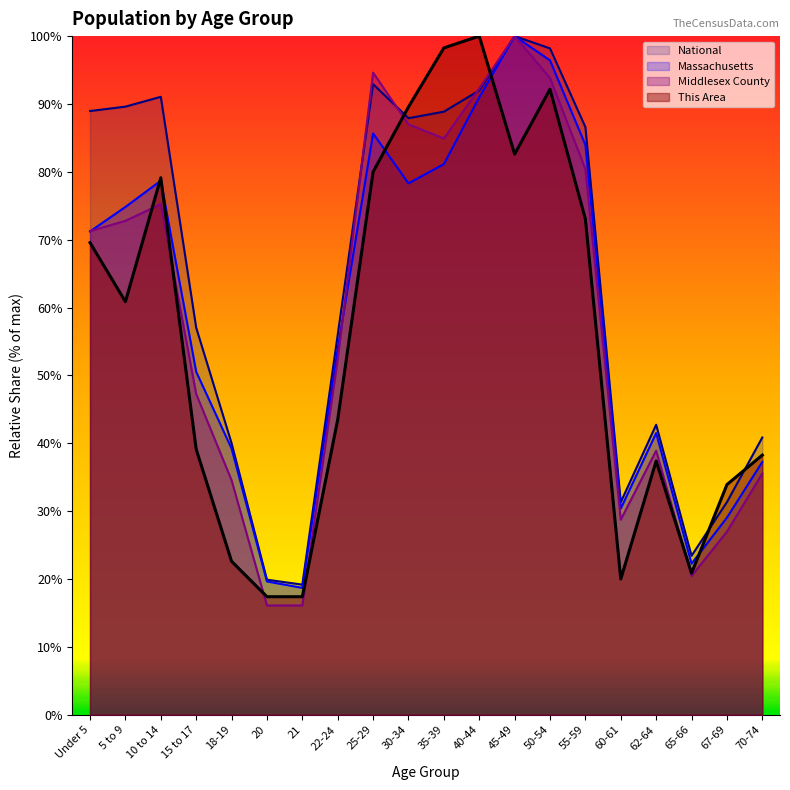

What is the value of the Middlesex County point at the 9th from the left?

94.6